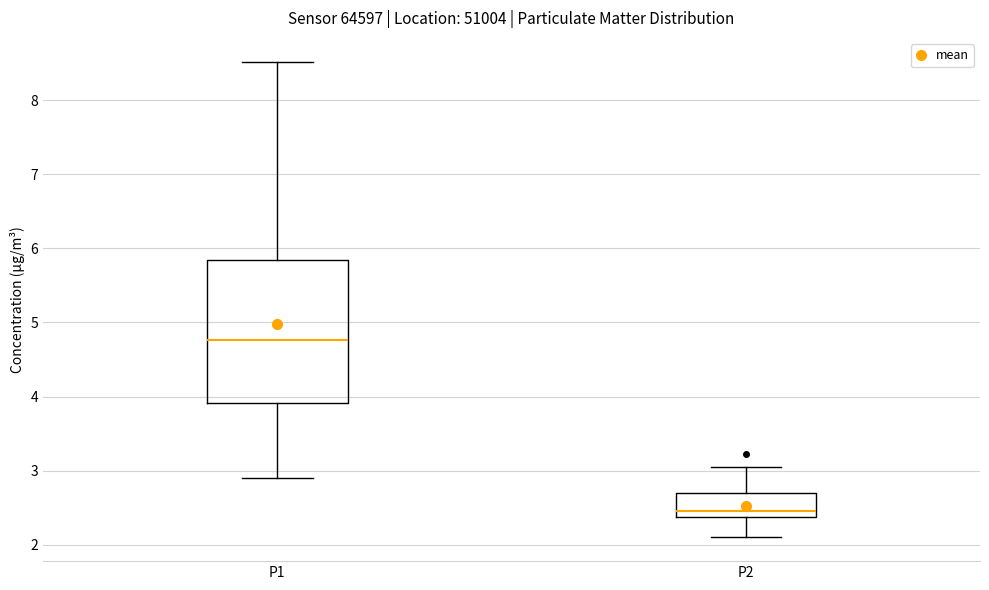

Where does the lower whisker of the box for P1 end on the y-axis? The values are not printed on the chart, so give them approximately, as read against the axis.

2.9